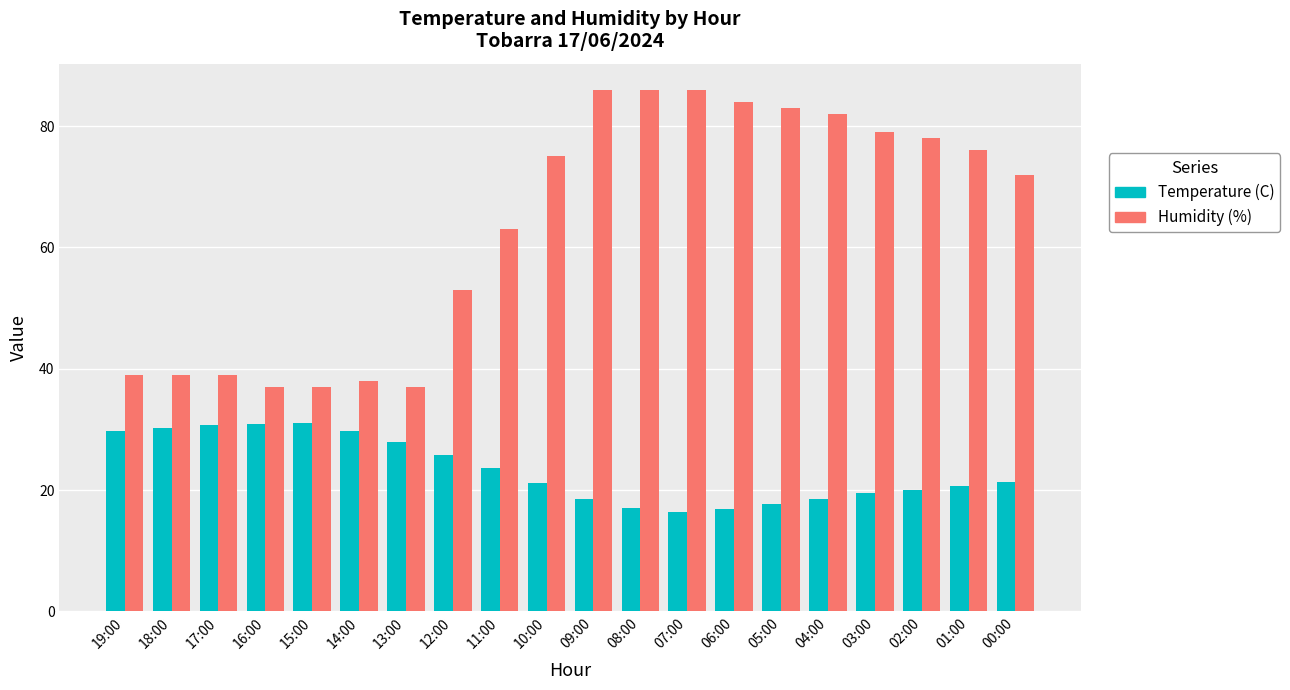

What is the approximate value of Temperature (C) at 11:00?

23.7